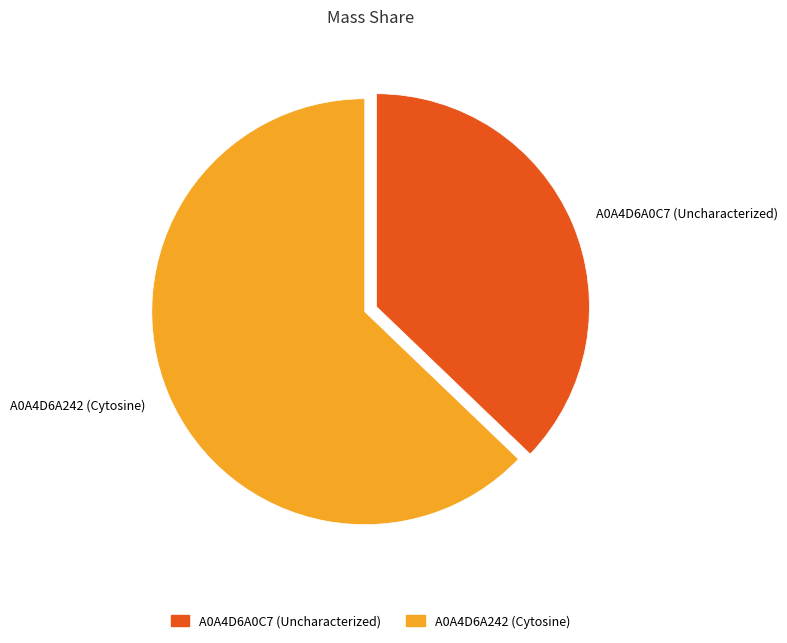

Approximately how many times larger is the value at A0A4D6A242 (Cytosine) compared to A0A4D6A0C7 (Uncharacterized)?

1.7